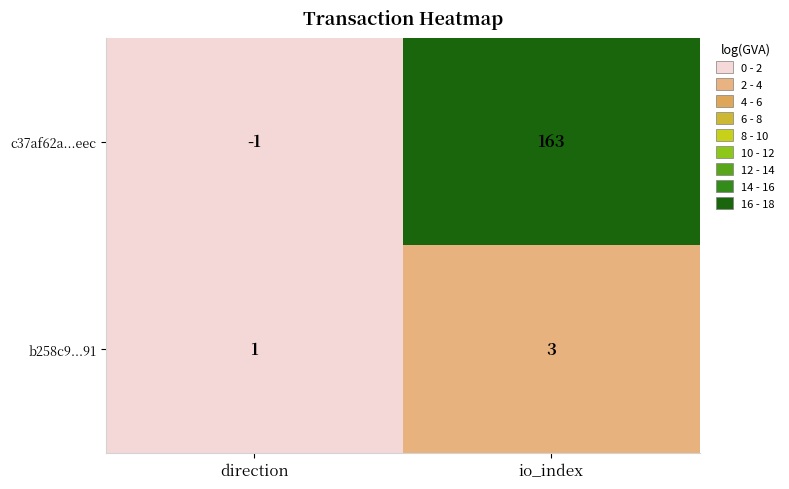

At which label is b258c9...91 closest to 2?

direction